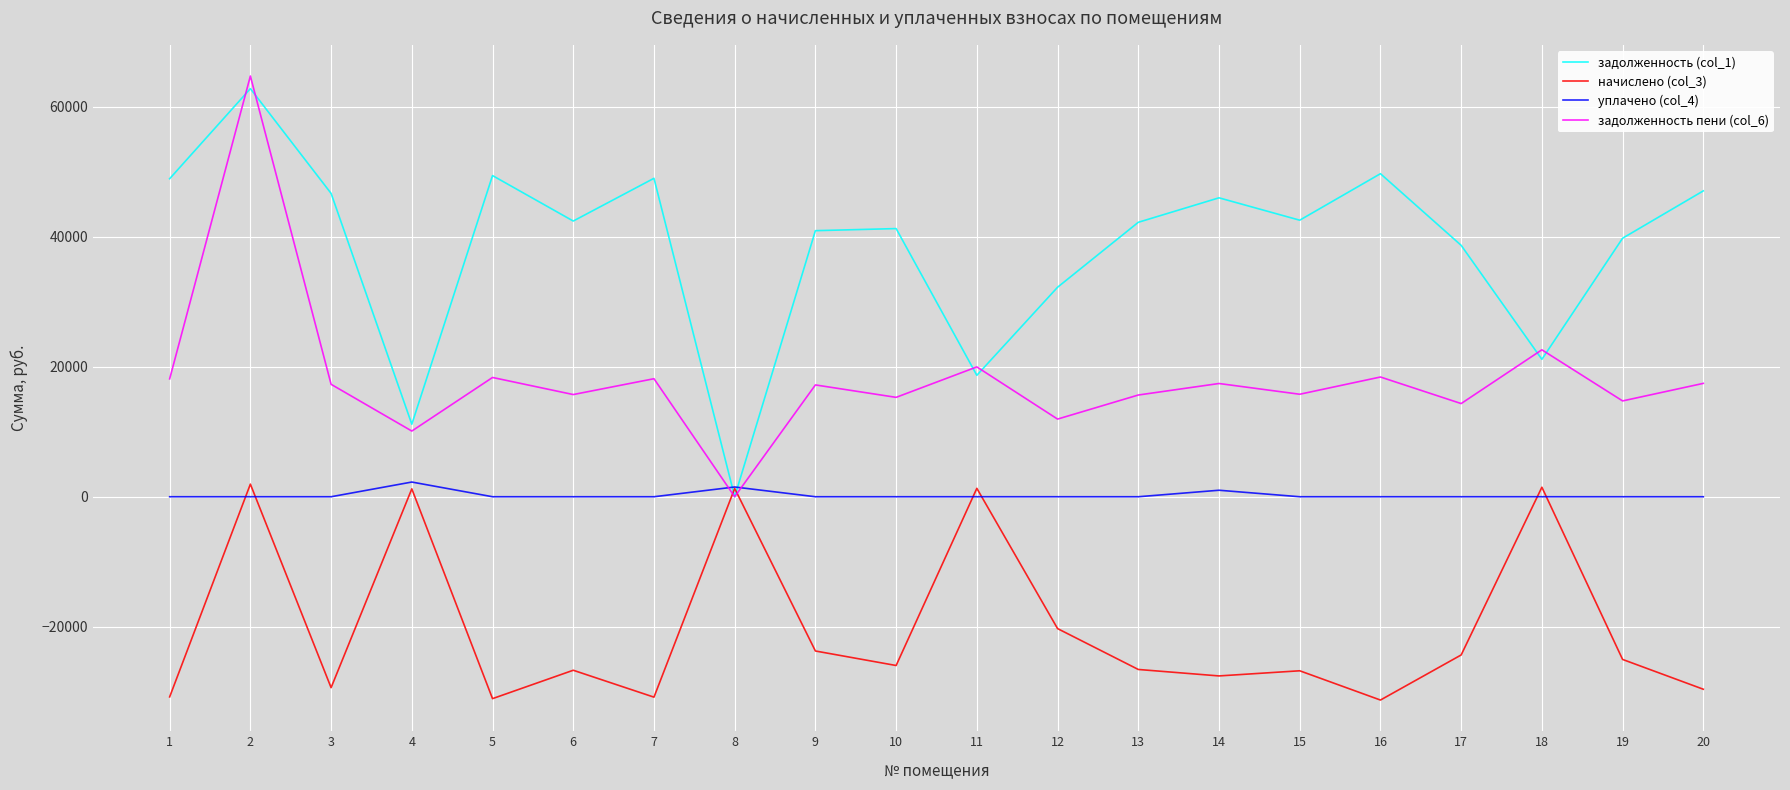

What is the difference between the second highest and second lowest values in the задолженность (col_1) series?

38551.3